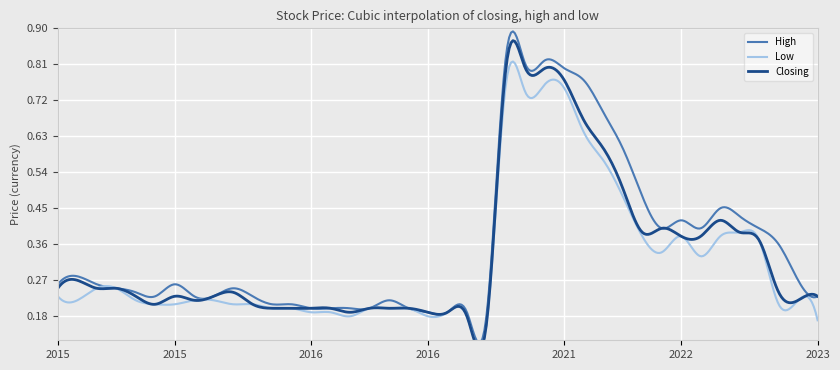

What is the difference between the maximum and minimum values in the High series?

0.6